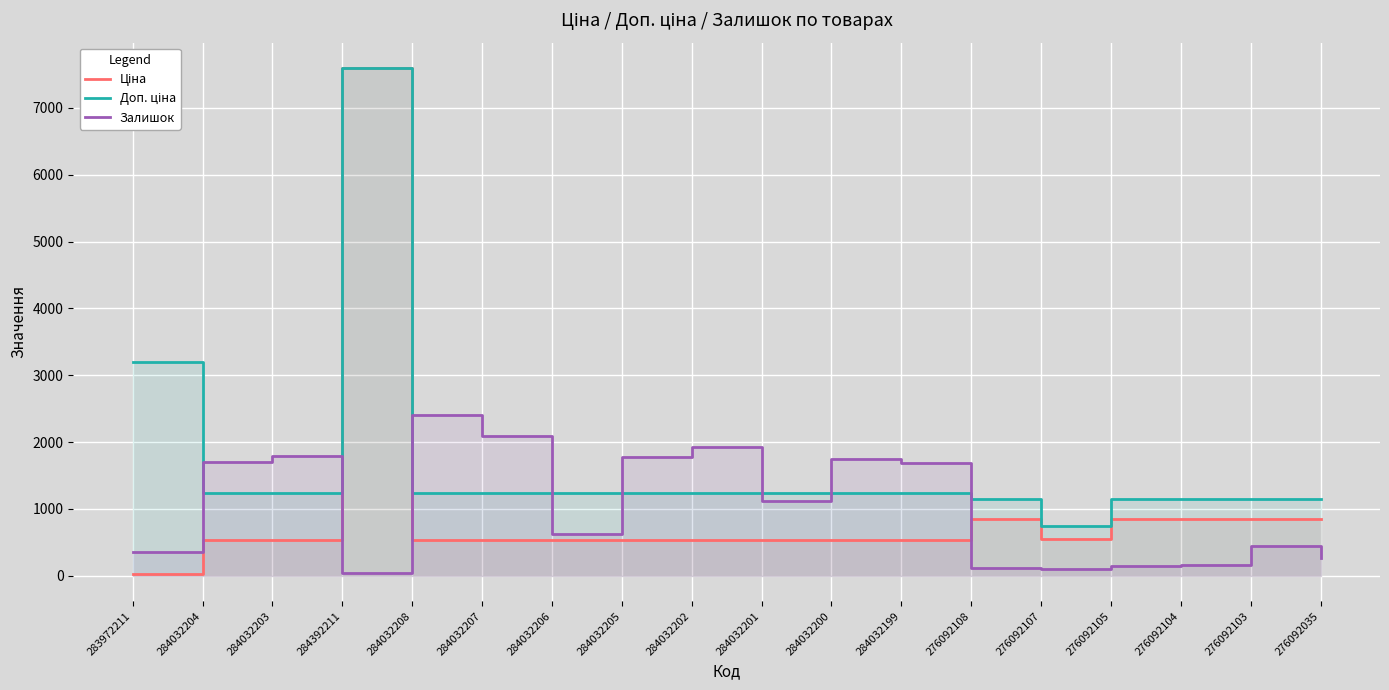

What is the approximate value of Залишок at 284032207?

2096.0